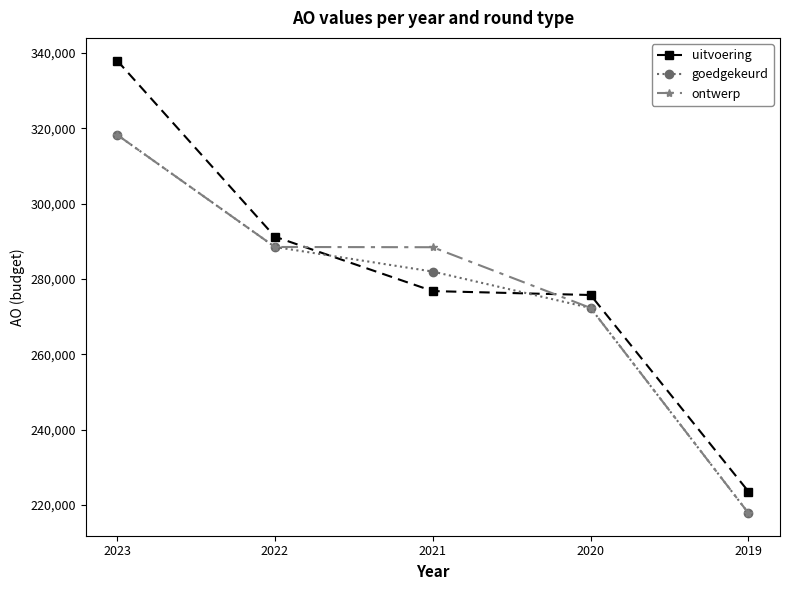

What is the value of the uitvoering point at the 3rd from the left?

276764